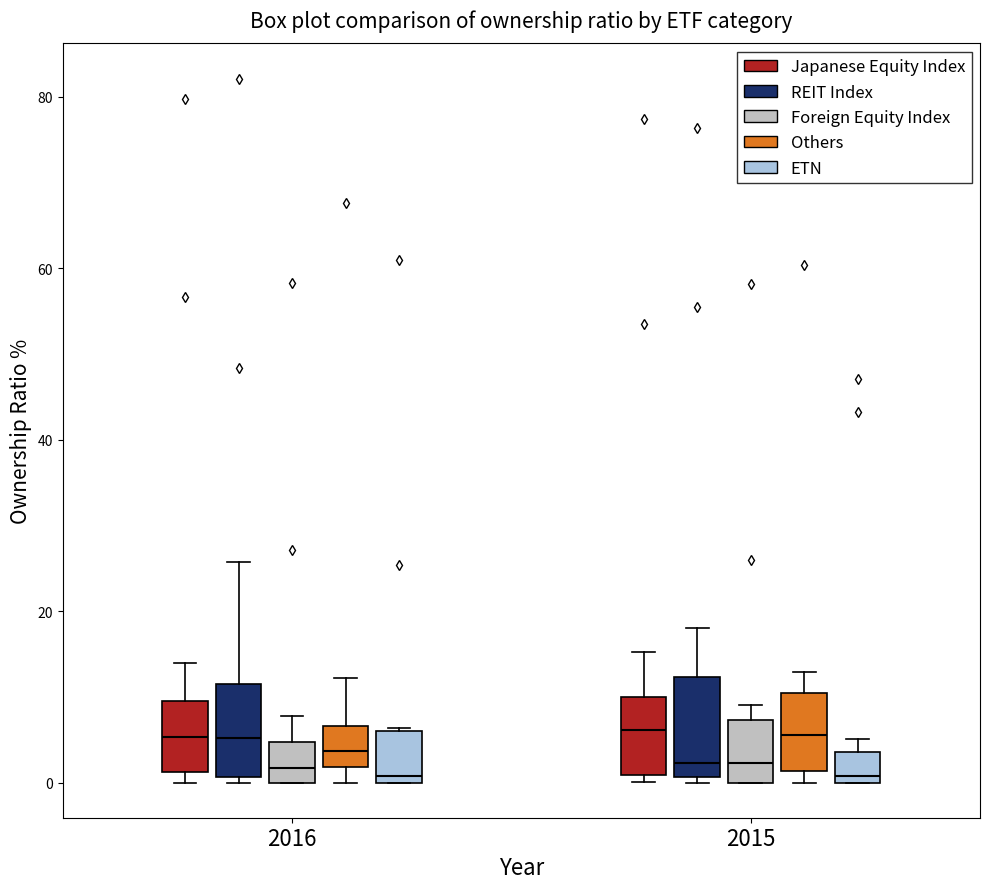

Reading left to right, read every box against the y-axis: the position of its median line, the range the box covers, and the ends of its whiskers. The values are not printed on the chart, so give them approximately, as read against the axis.

2016 (Japanese Equity Index): median 6, box 2 to 10, whiskers 0 to 14
2016 (REIT Index): median 6, box 0 to 12, whiskers 0 (just below the box's lower edge) to 26
2016 (Foreign Equity Index): median 2, box 0 to 4, whiskers 0 to 8
2016 (Others): median 4, box 2 to 6, whiskers 0 to 12
2016 (ETN): median 0 (just above the box's lower edge), box 0 to 6, whiskers 0 to 6
2015 (Japanese Equity Index): median 6, box 0 to 10, whiskers 0 (just below the box's lower edge) to 16
2015 (REIT Index): median 2, box 0 to 12, whiskers 0 (just below the box's lower edge) to 18
2015 (Foreign Equity Index): median 2, box 0 to 8, whiskers 0 to 10
2015 (Others): median 6, box 2 to 10, whiskers 0 to 12
2015 (ETN): median 0 (just above the box's lower edge), box 0 to 4, whiskers 0 to 6